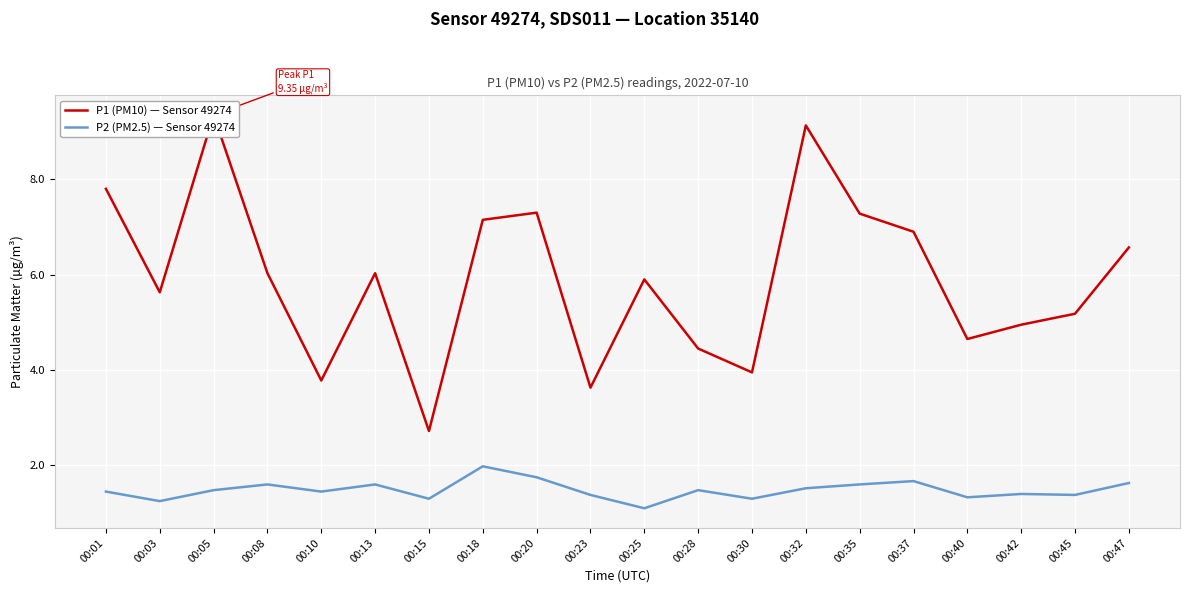

What is the greatest value displayed?

9.3